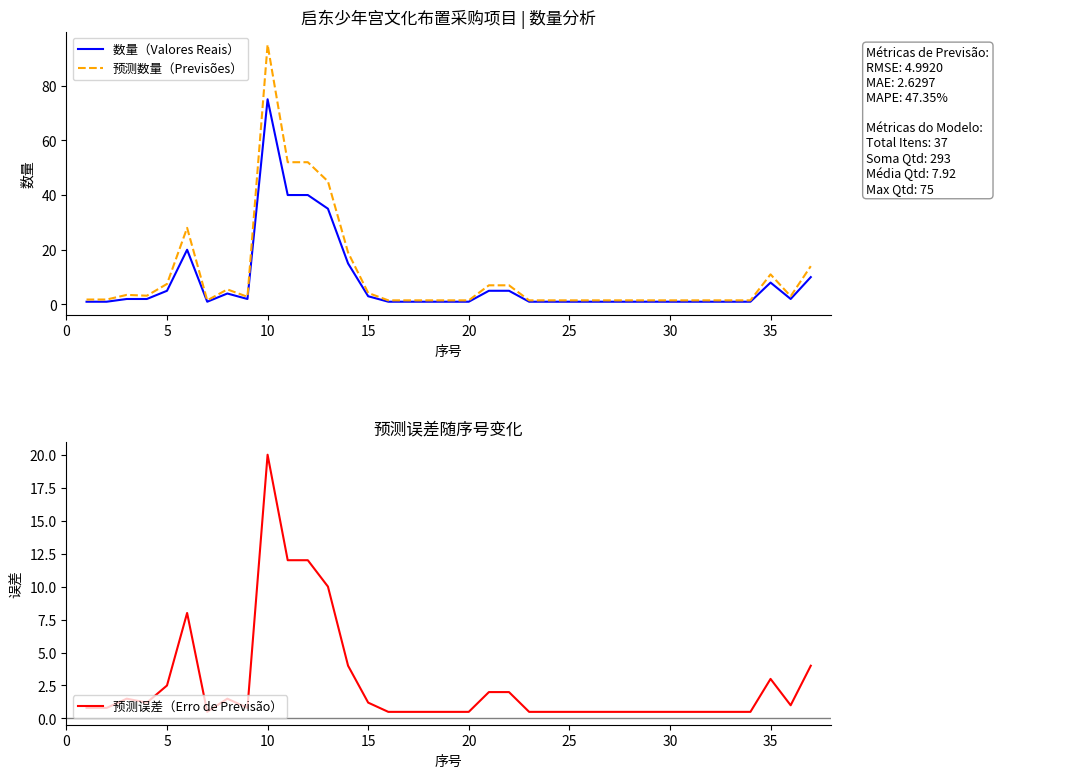

What is the maximum value for 数量（Valores Reais）?

75.0